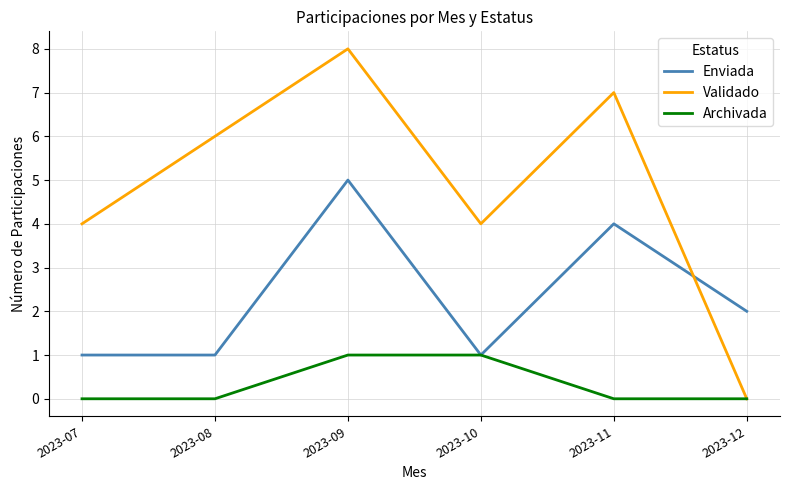

Is it true that Enviada equals 2 at 2023-11?

False